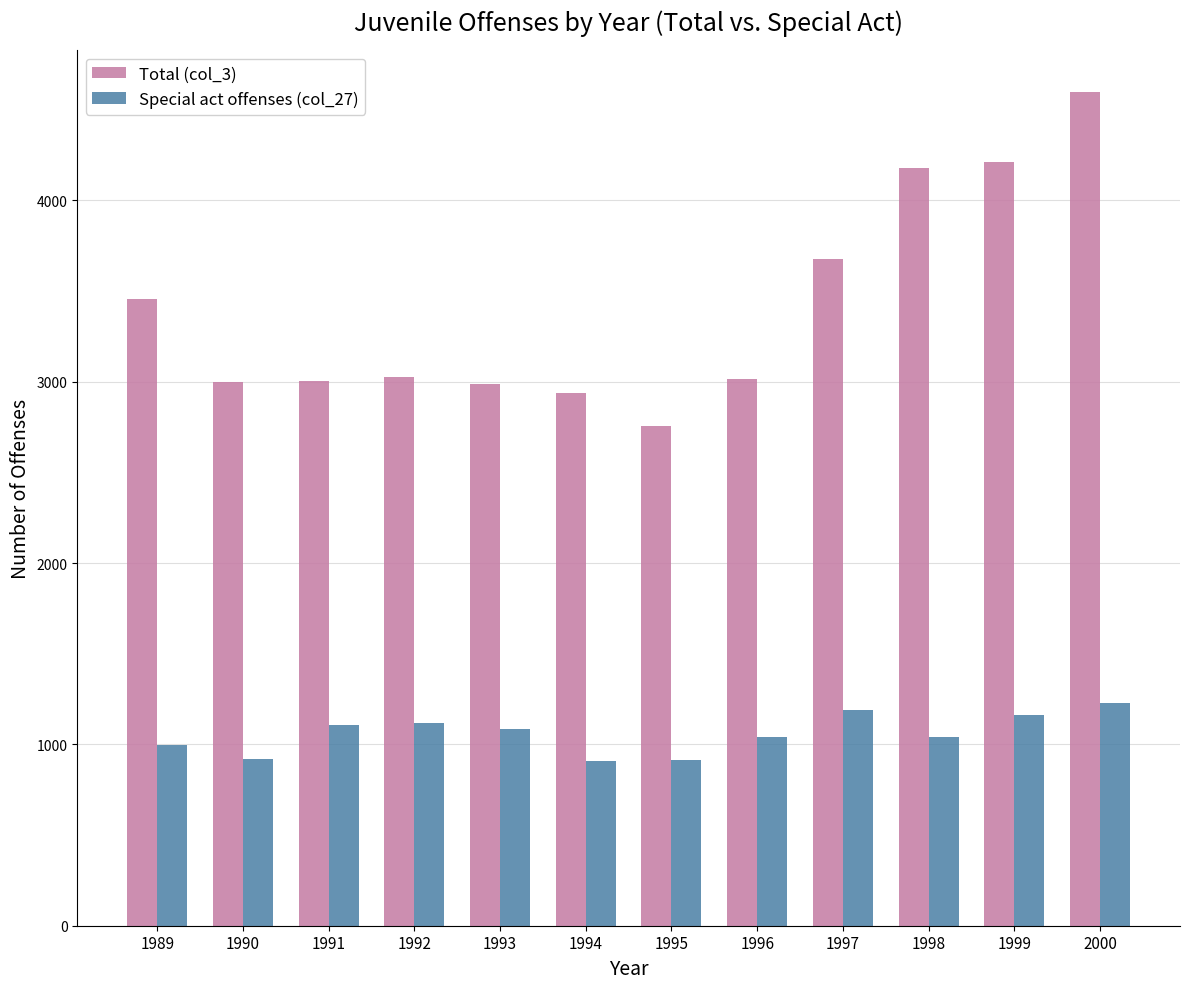

List the series in order of their overall mean, highest first.

Total (col_3), Special act offenses (col_27)